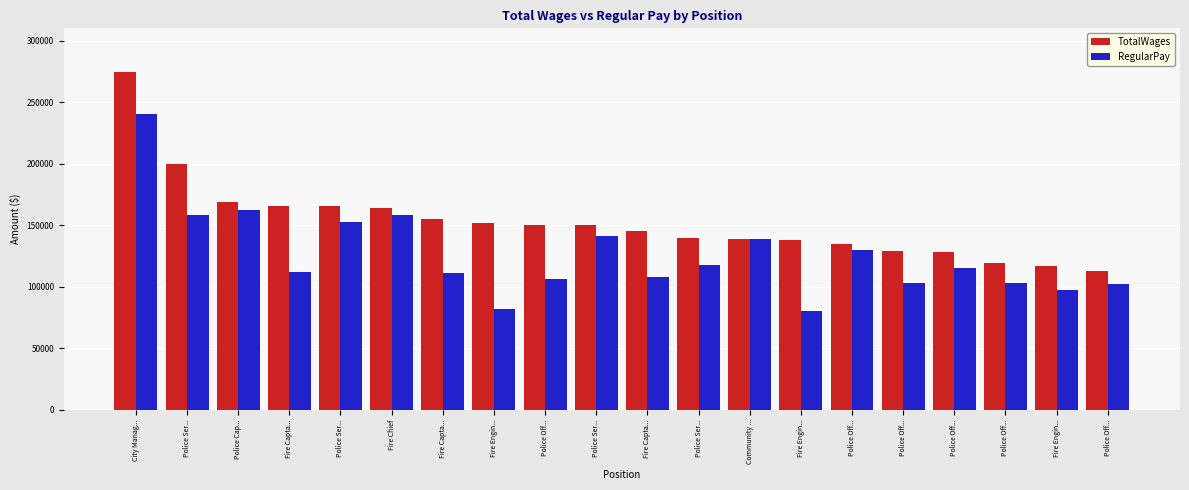

Where is TotalWages nearest to the value 193303?

Police Ser...